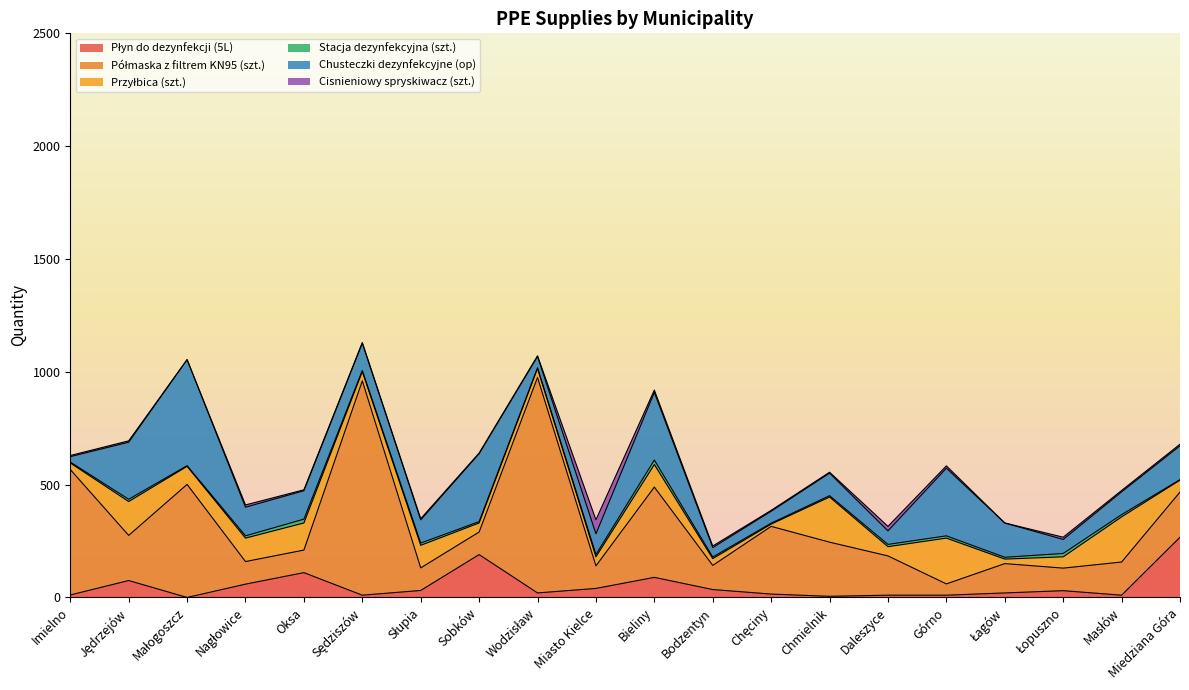

True or false: Stacja dezynfekcyjna (szt.) has more than 2 points higher than both neighbors.

True